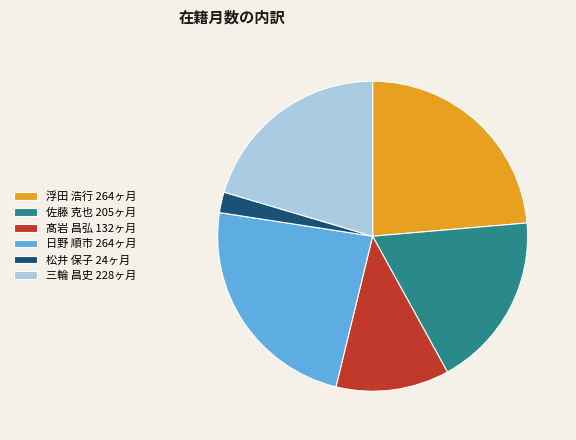

What is the smallest slice in the pie chart?

松井 保子 24ヶ月